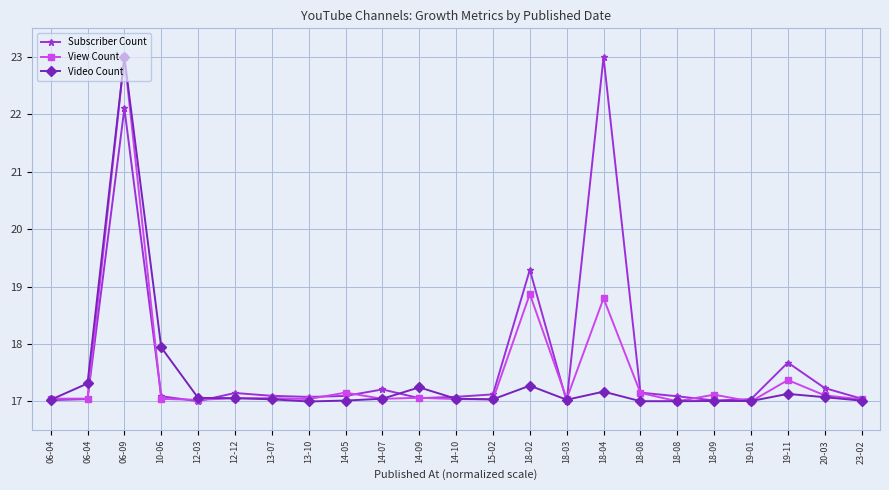

How many lines are shown in the chart?

3